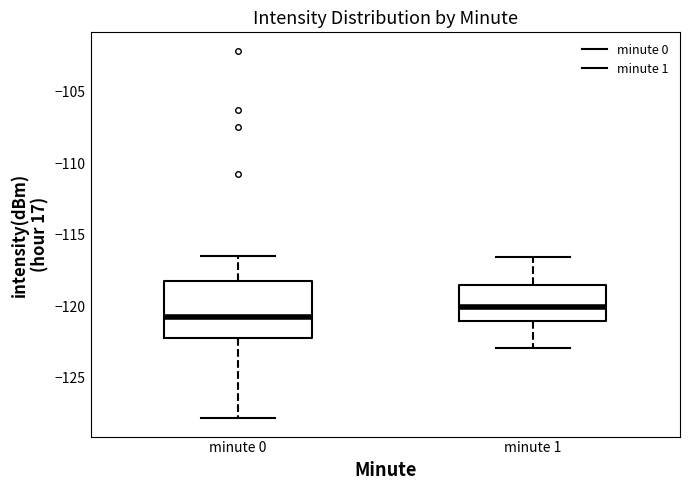

Reading left to right, read every box against the y-axis: the position of its median line, the range the box covers, and the ends of its whiskers. The values are not printed on the chart, so give them approximately, as read against the axis.

minute 0: median -120.5, box -122.0 to -118.0, whiskers -128.0 to -116.5
minute 1: median -120.0, box -121.0 to -118.5, whiskers -123.0 to -116.5